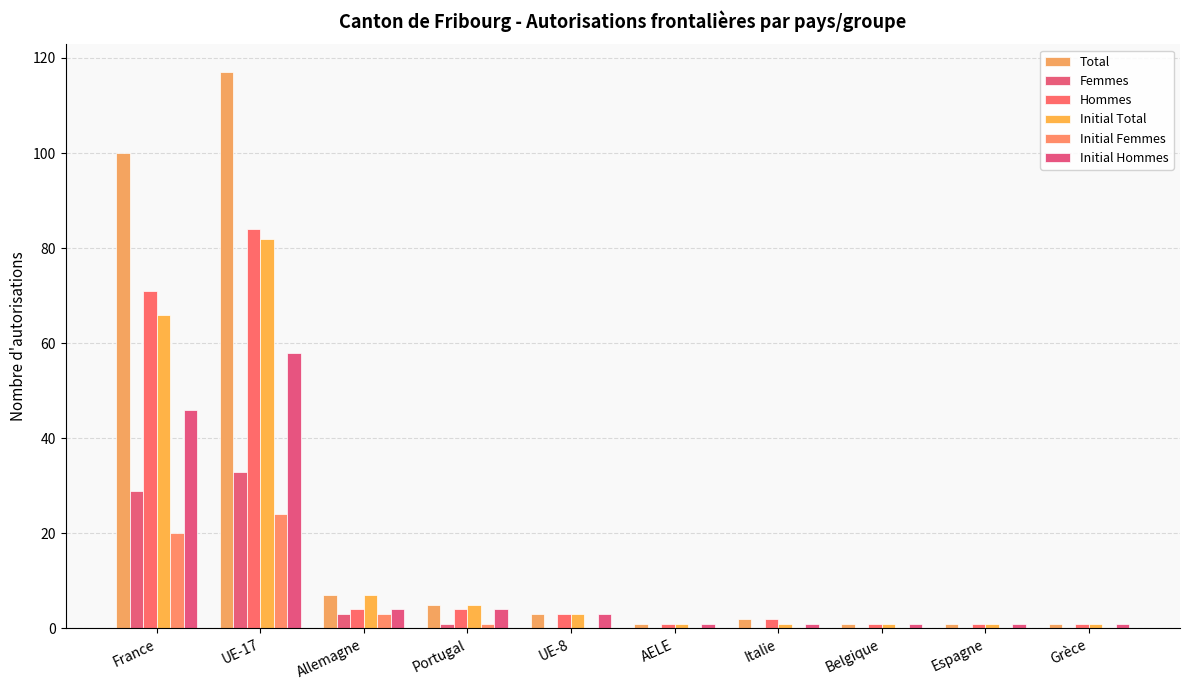

How many data points does each series have?

10